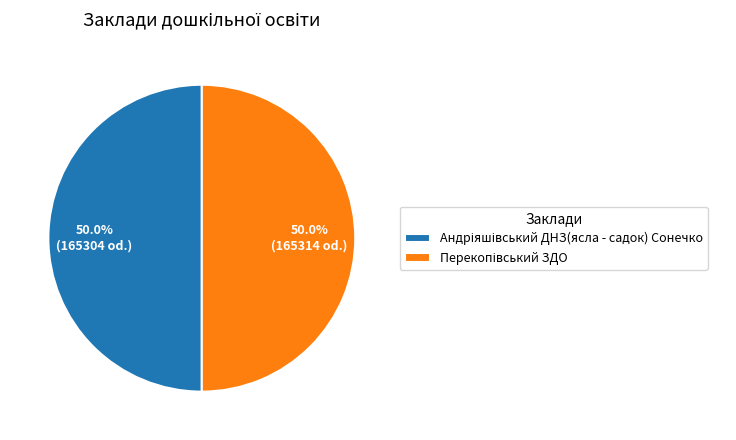

Is Перекопівський ЗДО the majority of the pie?

Yes